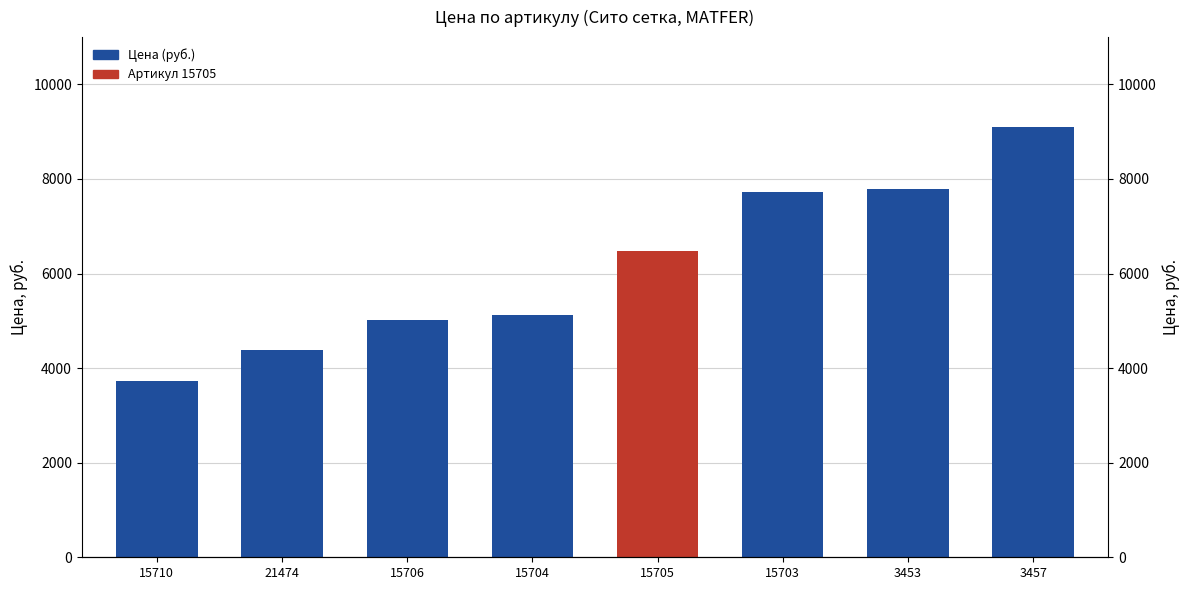

Reading left to right, extract all data points from this chart.

3728	4390	5026	5116	6468	7733	7791	9099